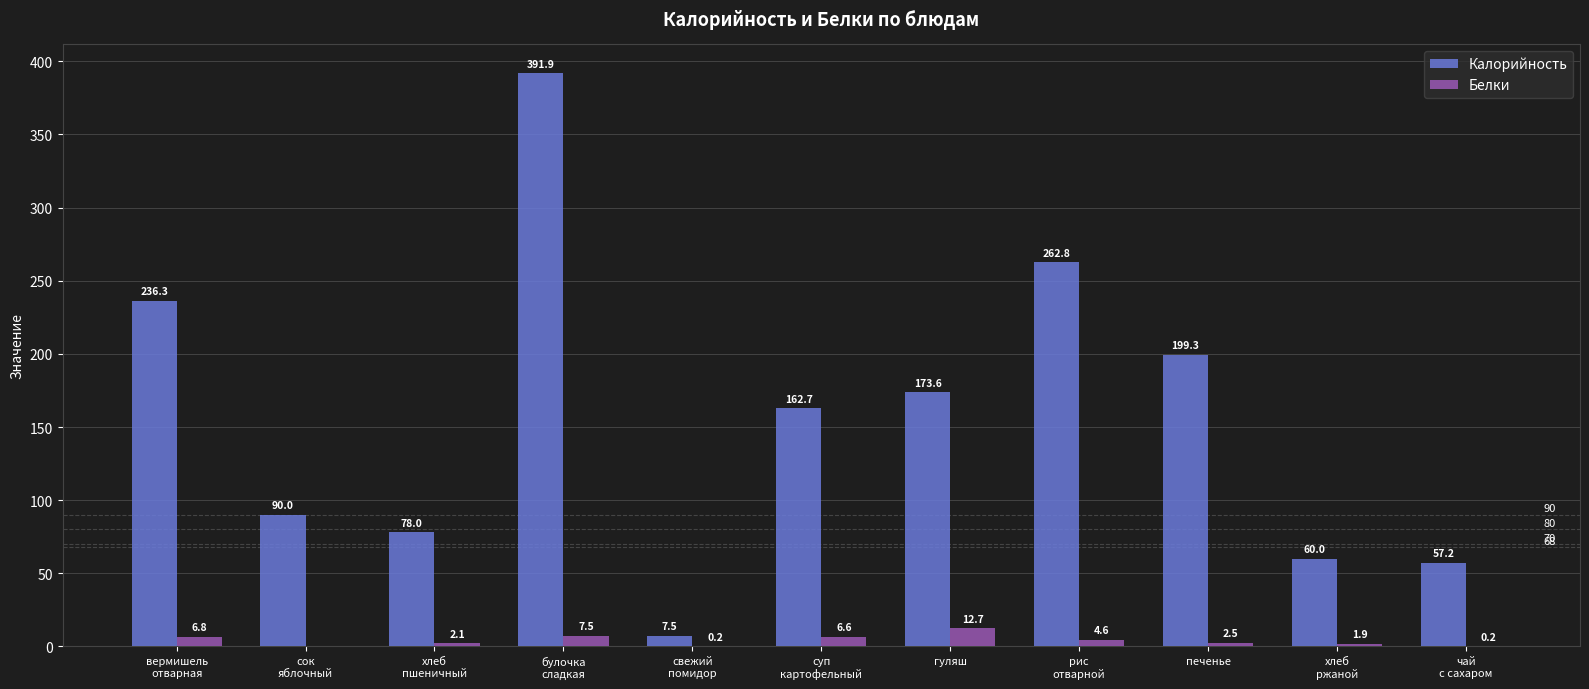

How many groups of bars are there?

11